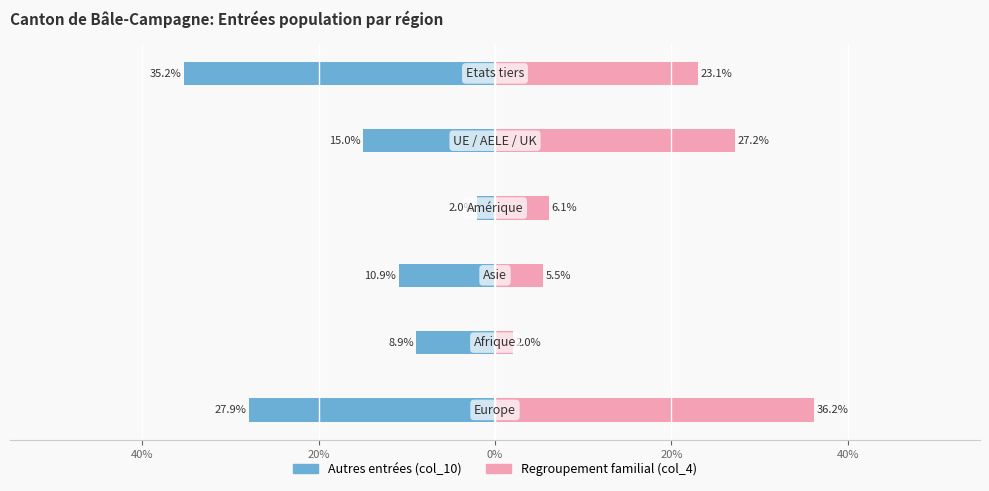

How many groups of bars are there?

6